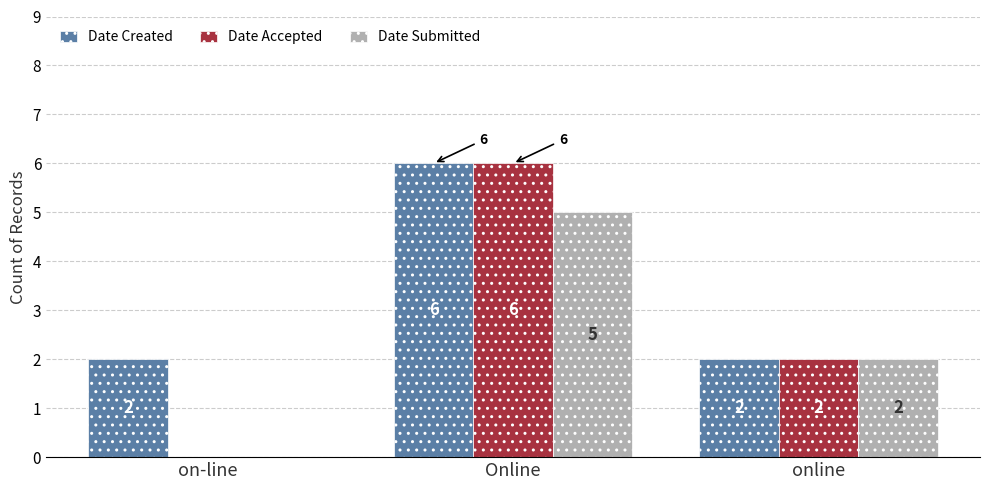

How many Date Created values are between 2 and 6?

3